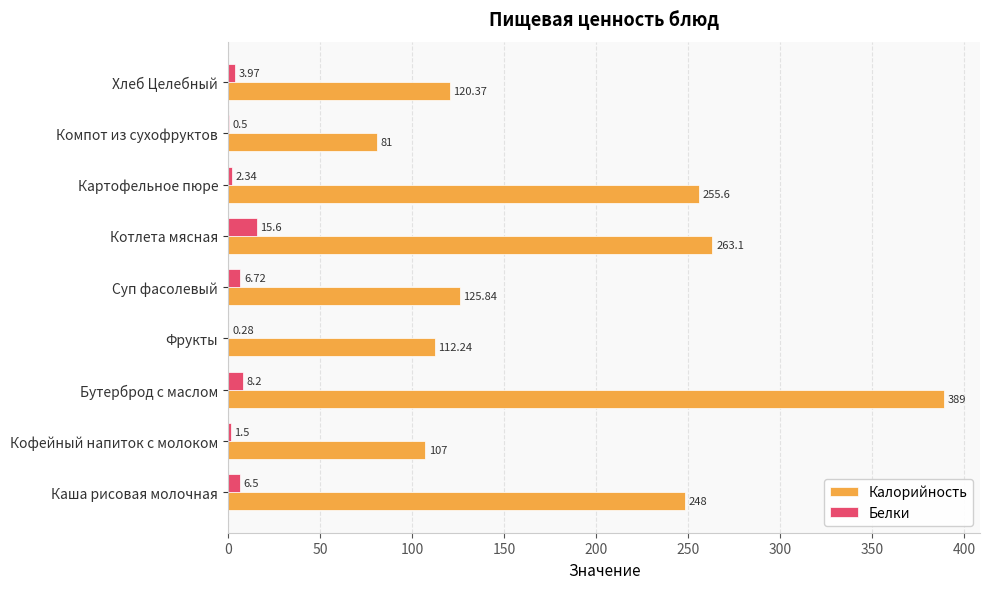

Which series has the largest total across all categories?

Калорийность